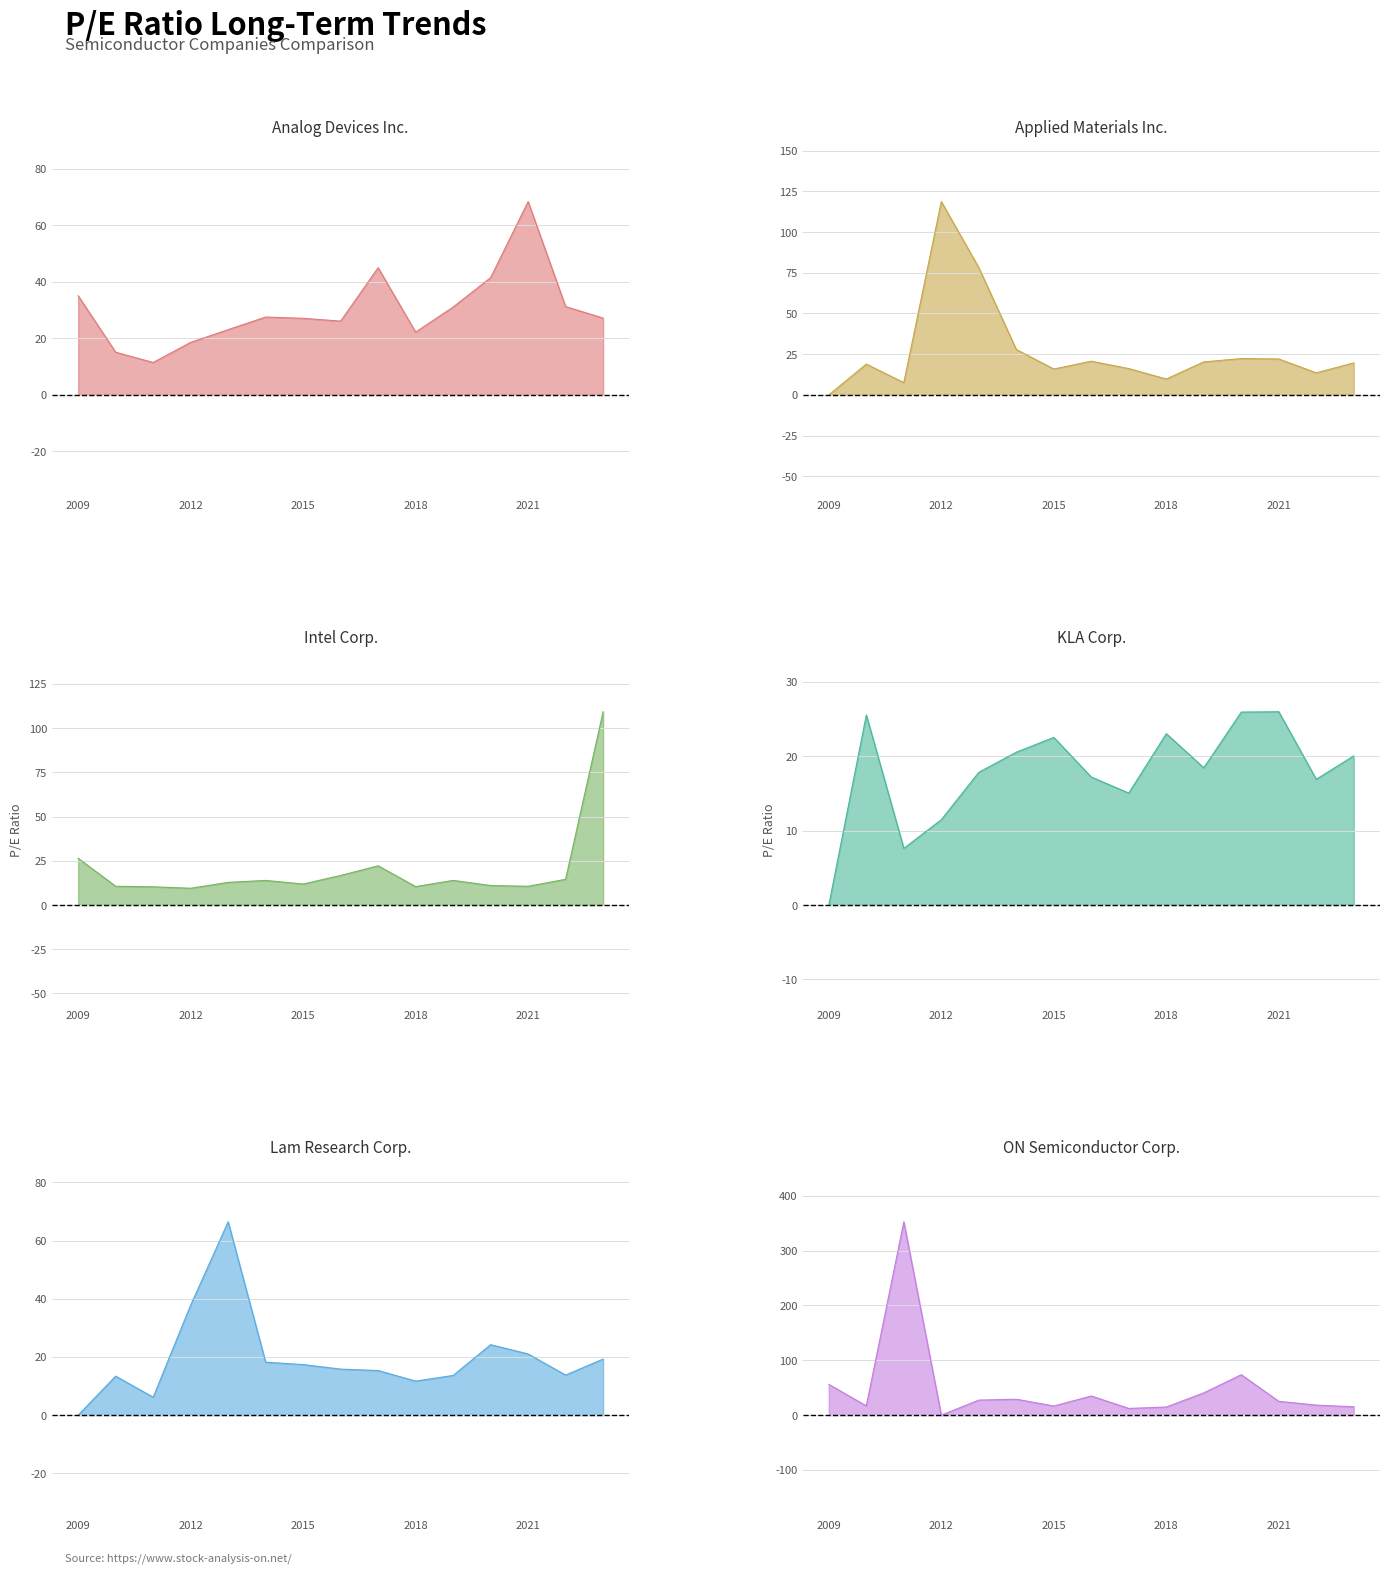

What is the lowest value of the Intel Corp. series?

9.5